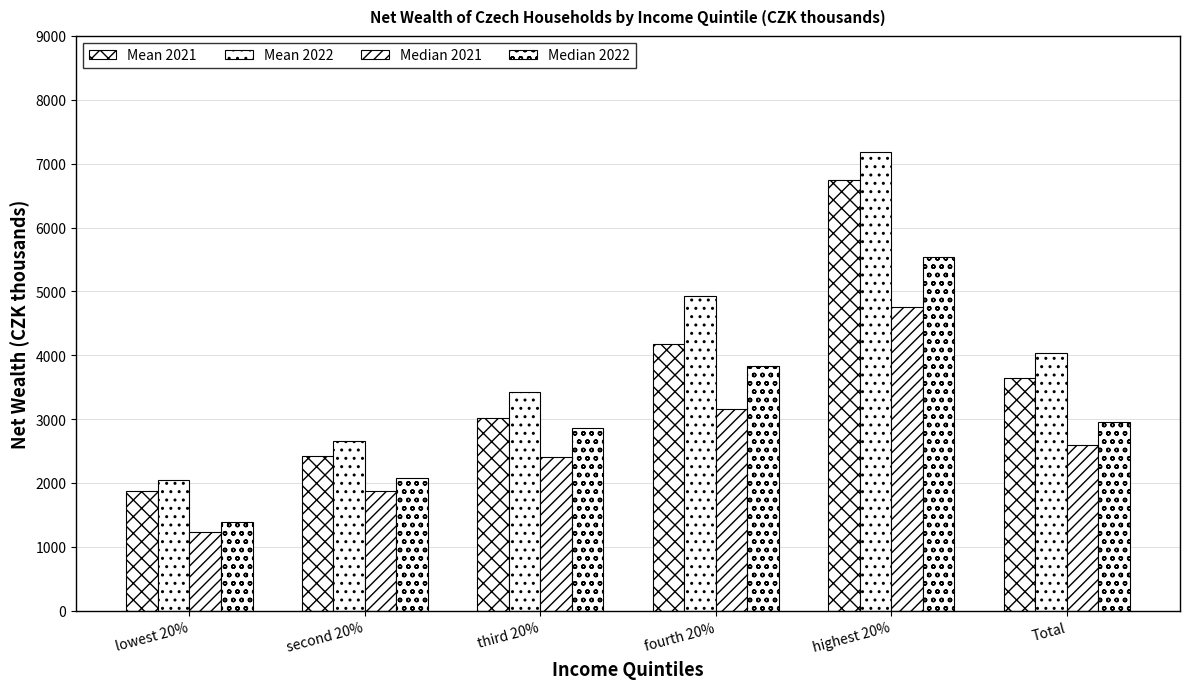

How many values in the Mean 2021 series are below 3644?

3